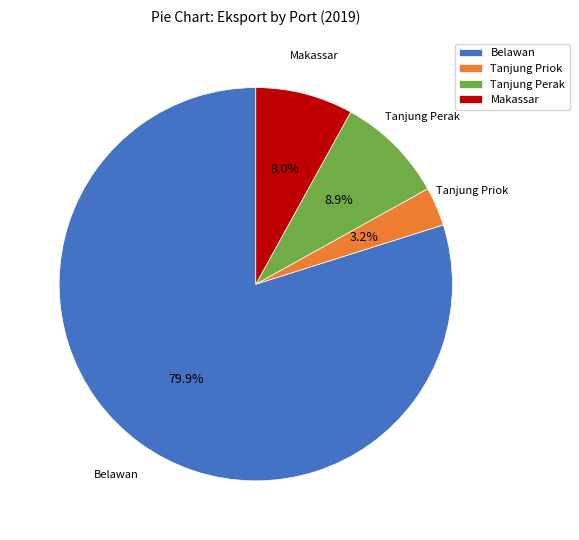

What is the smallest slice in the pie chart?

Tanjung Priok